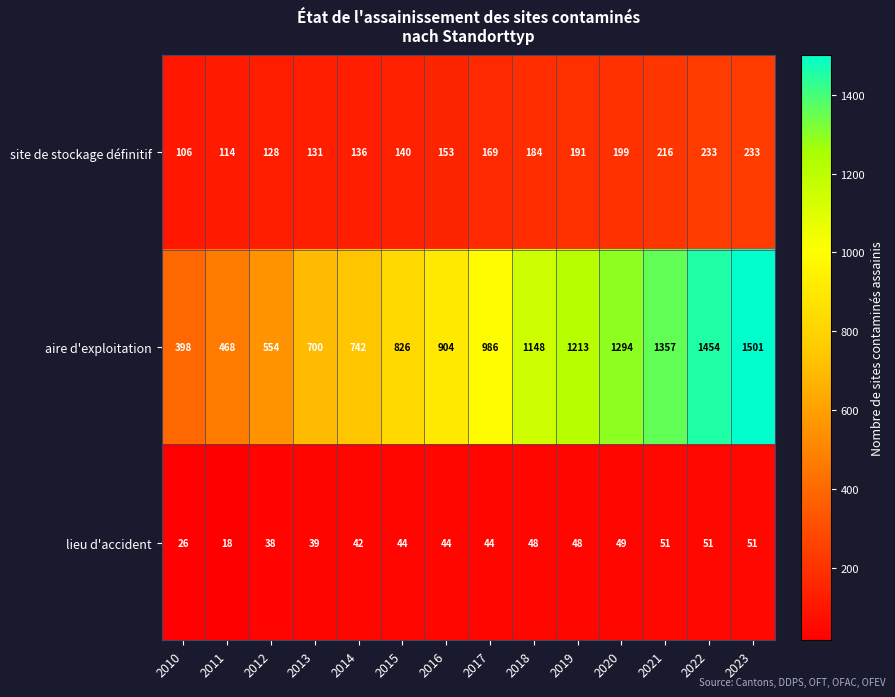

What is the approximate value of lieu d'accident at 2019, to the nearest 10?

50